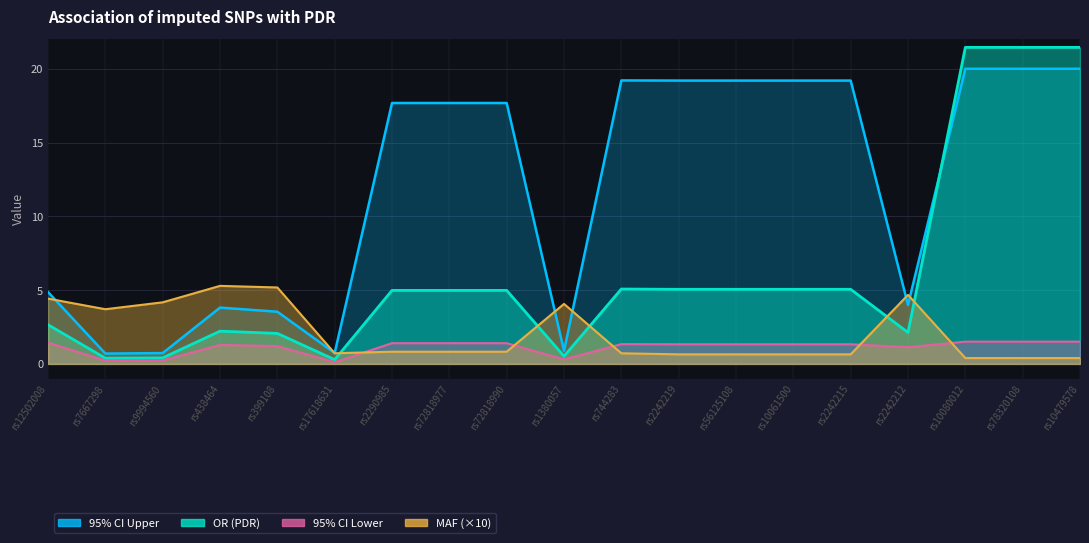

True or false: MAF and OR (PDR) cross at least once.

True